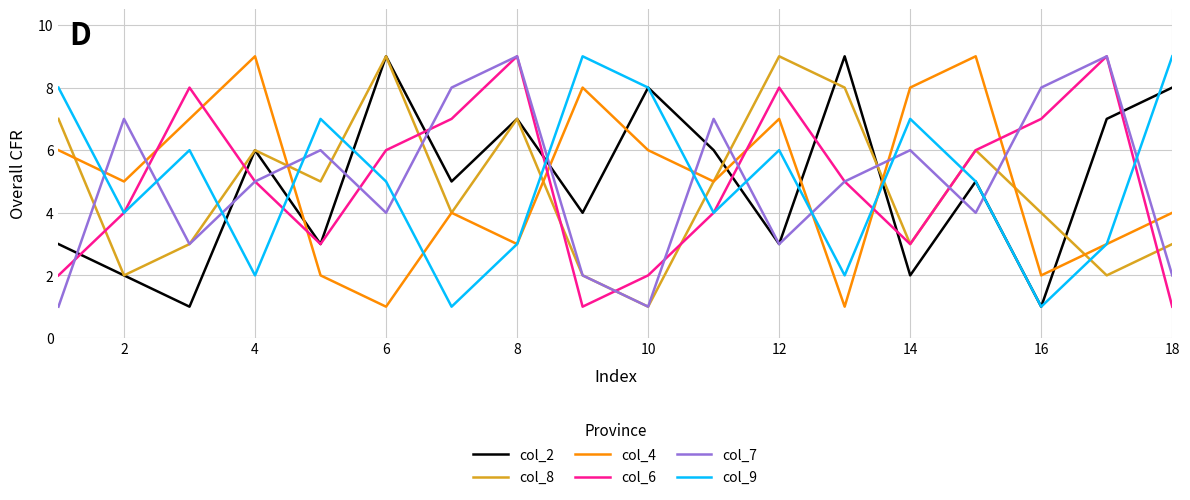

Which series ends up on top after the final intersection of col_7 and col_4?

col_4